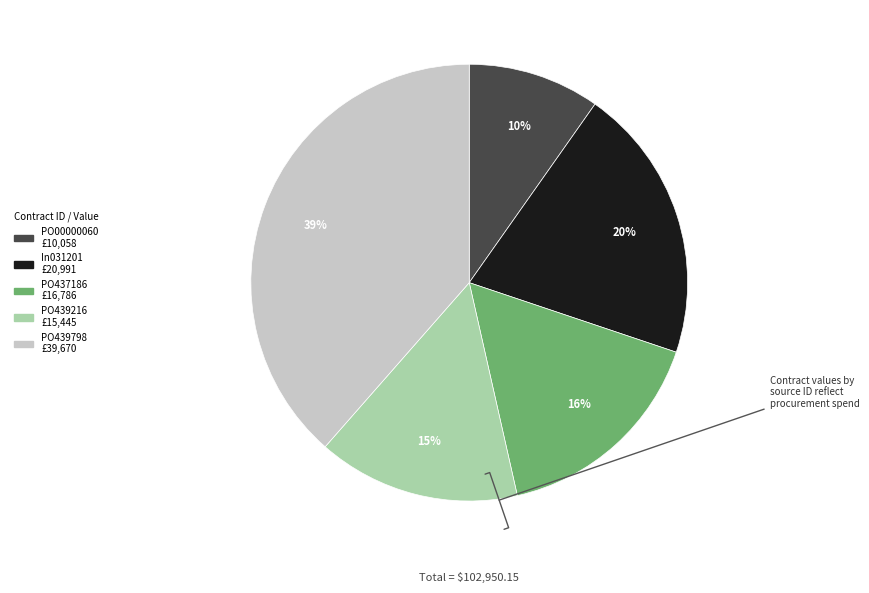

Count the number of slices in the pie.

5